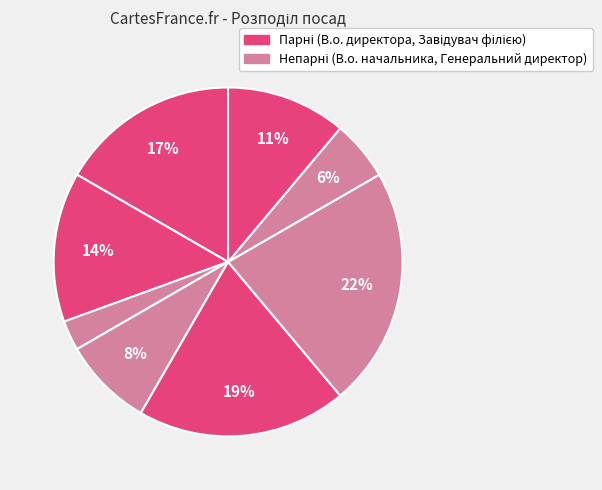

How many slices are in this pie chart?

8